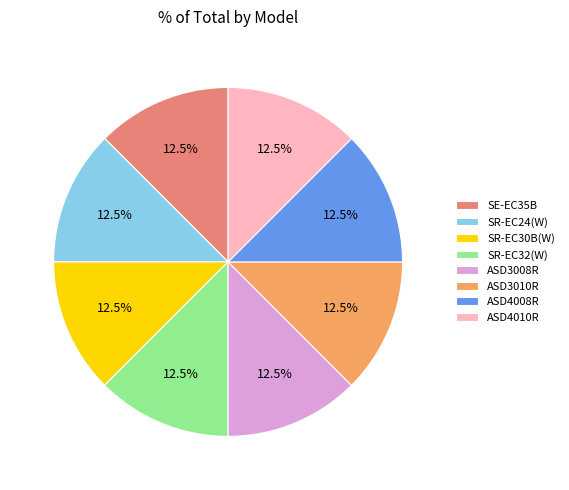

What is the ratio of the value at SE-EC35B to the value at ASD4010R?

1.0